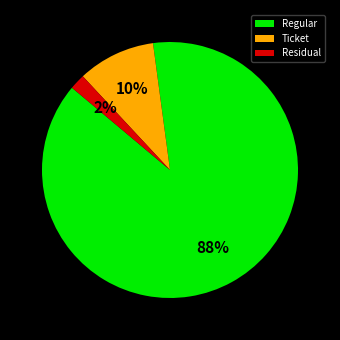

How many segments does this pie chart have?

3